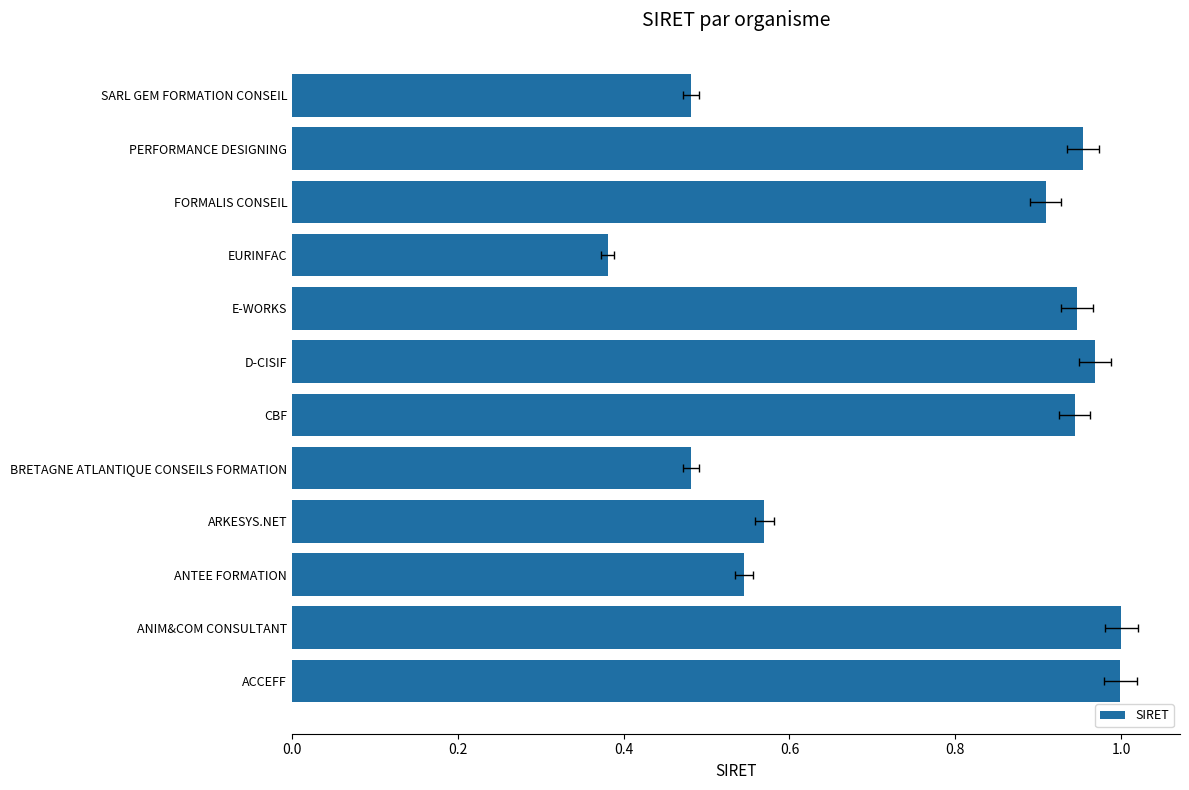

What is the difference between the maximum and minimum values?

0.6